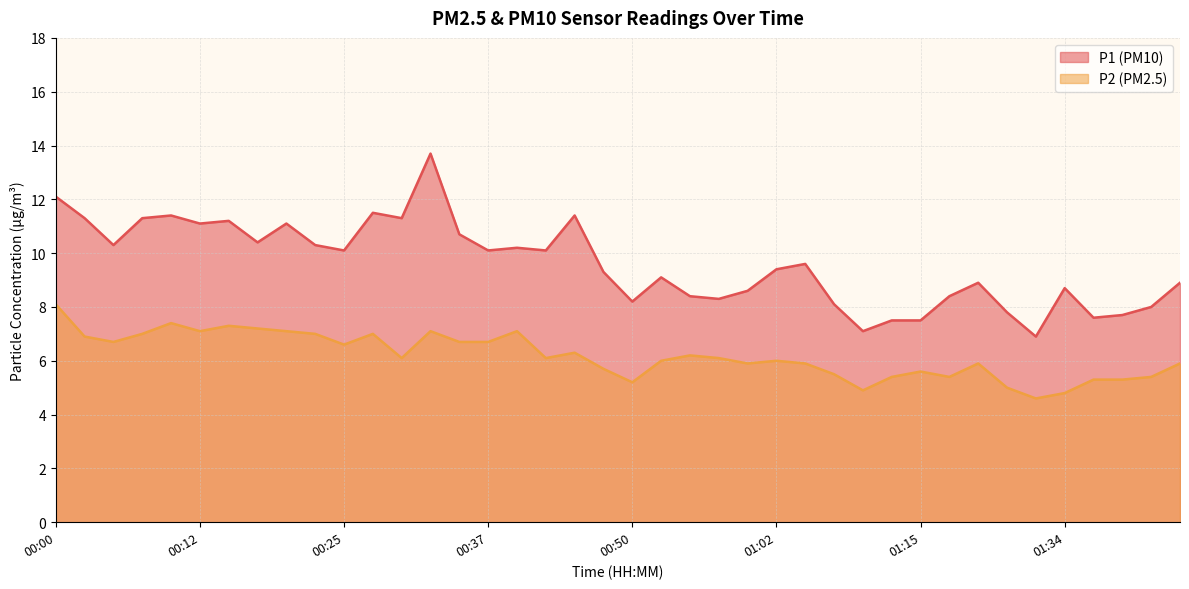

What is the minimum value for P1?

6.9